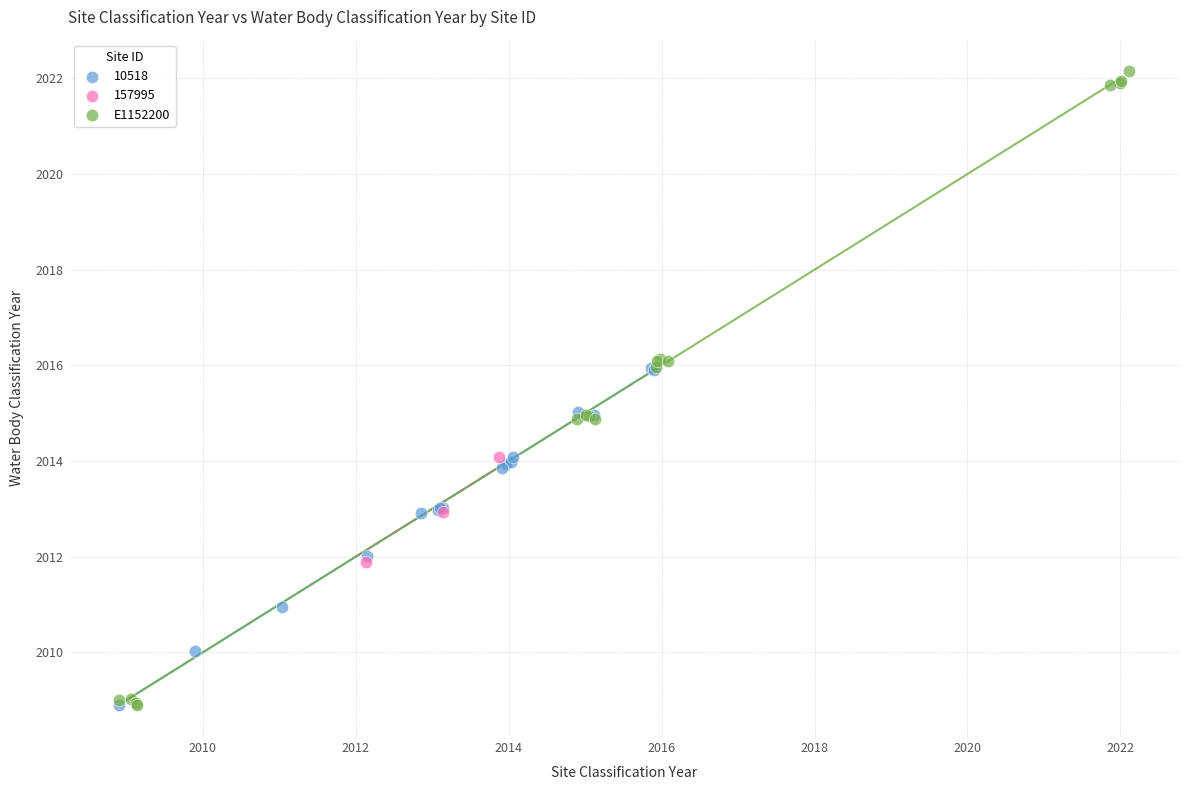

Which series has the widest spread of Y values?

E1152200